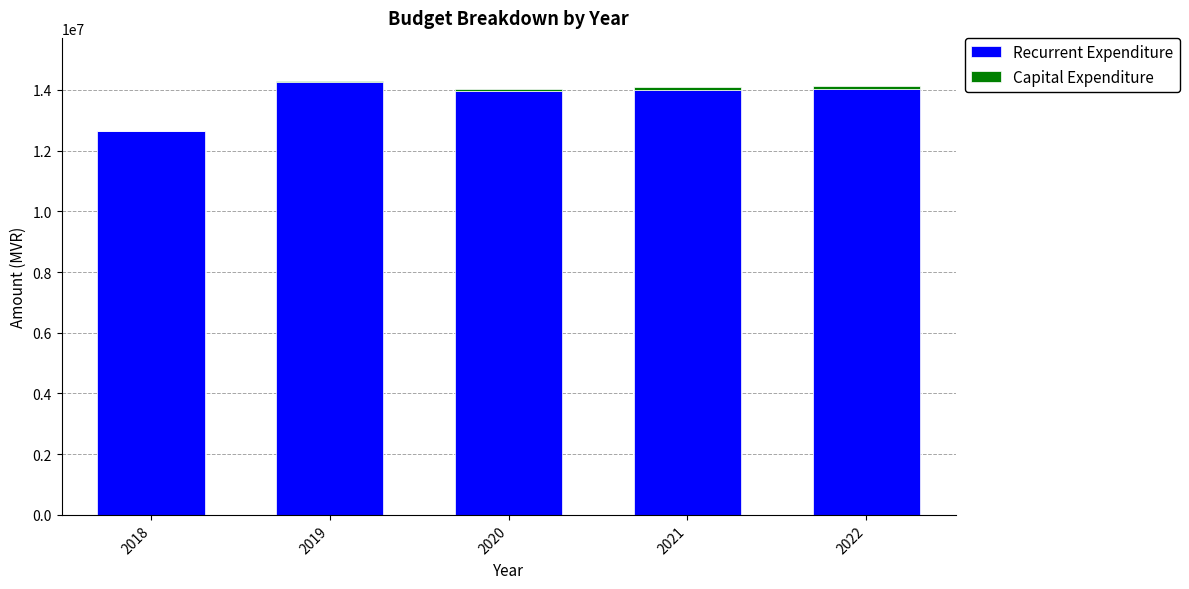

Is it true that Recurrent Expenditure equals 14254922 at 2019?

True